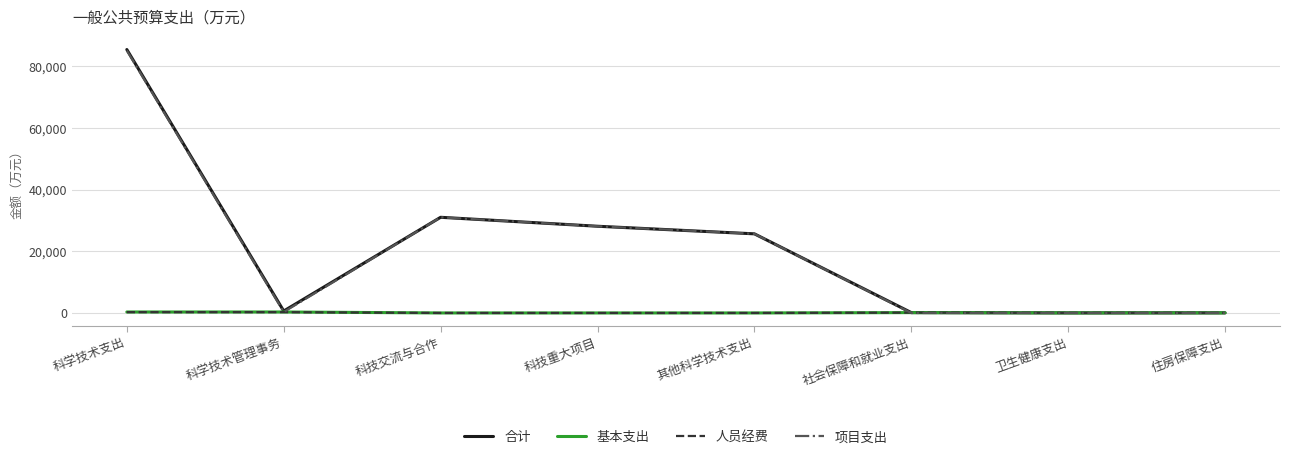

The value of 合计 at 科学技术支出 is 53129.4. True or false?

False